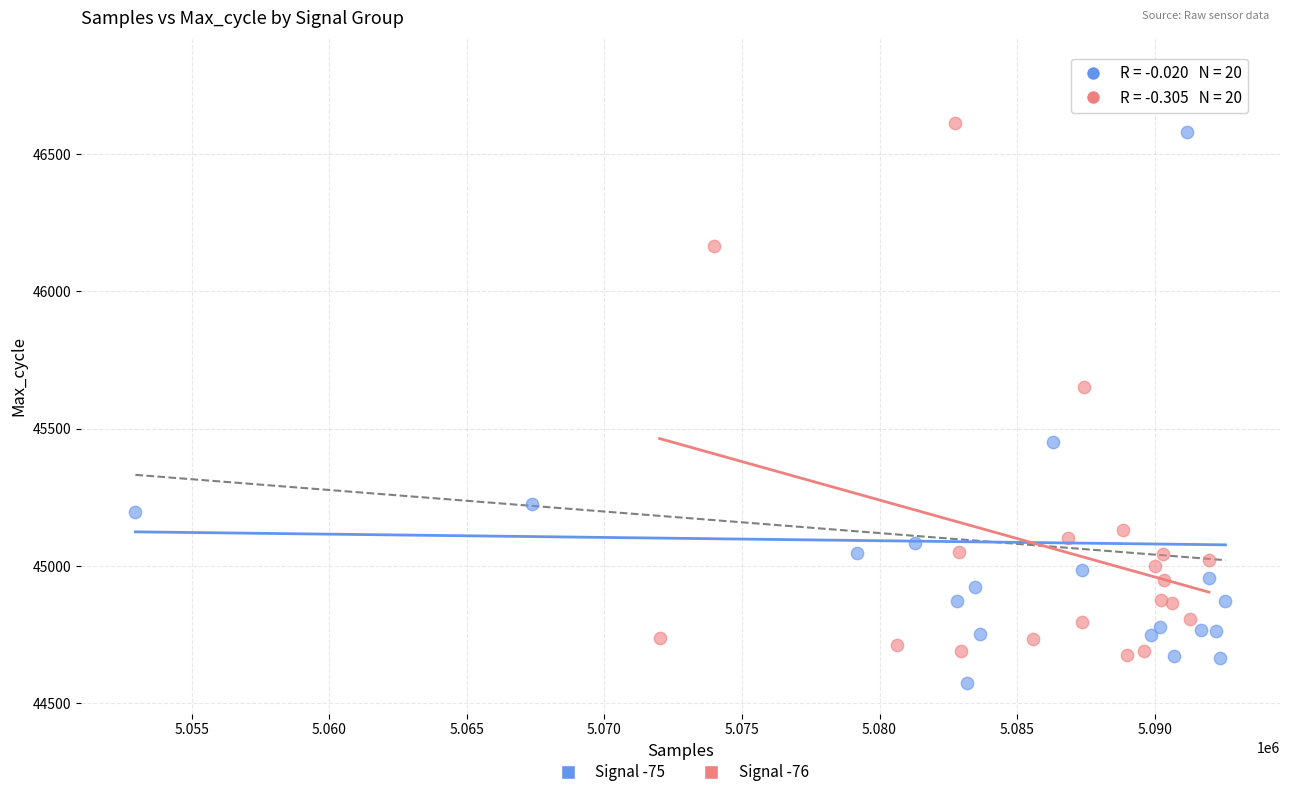

Which series reaches the minimum Y coordinate?

Signal -75